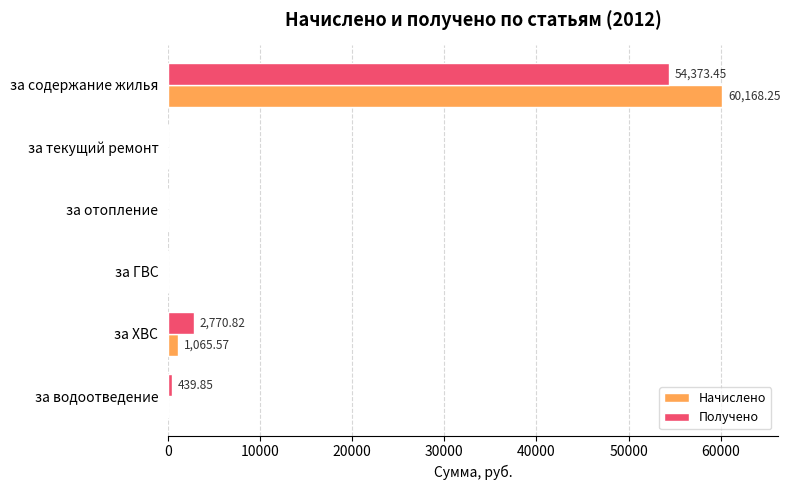

Which series changed the most between за содержание жилья and за водоотведение?

Начислено